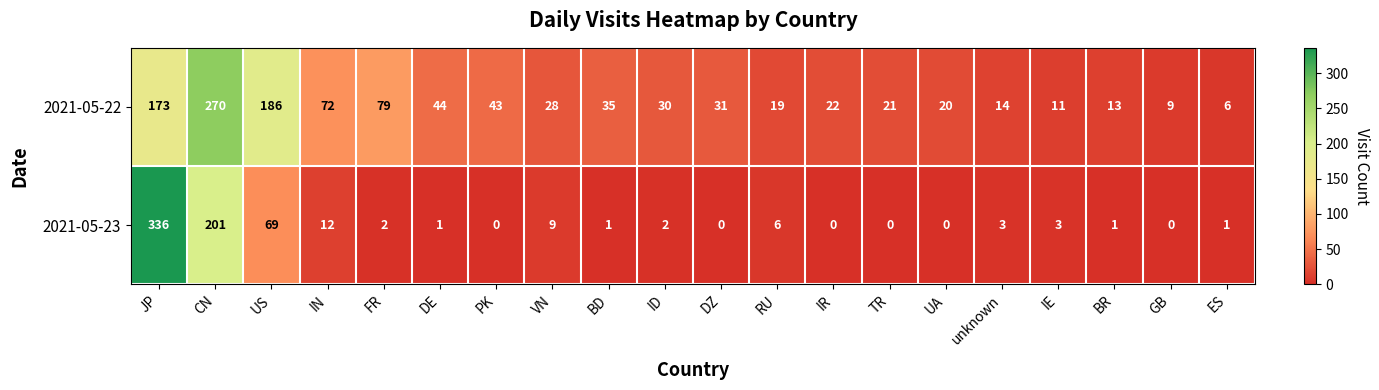

What is the minimum value for 2021-05-22?

6